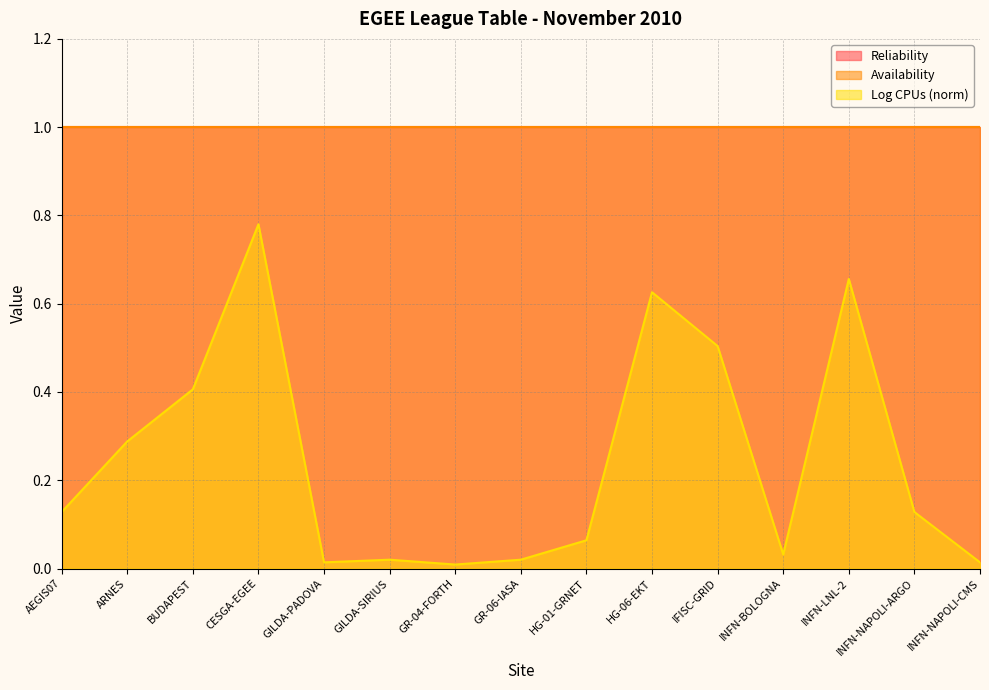

What are all the series names shown in the legend?

Reliability, Availability, Log CPUs (norm)